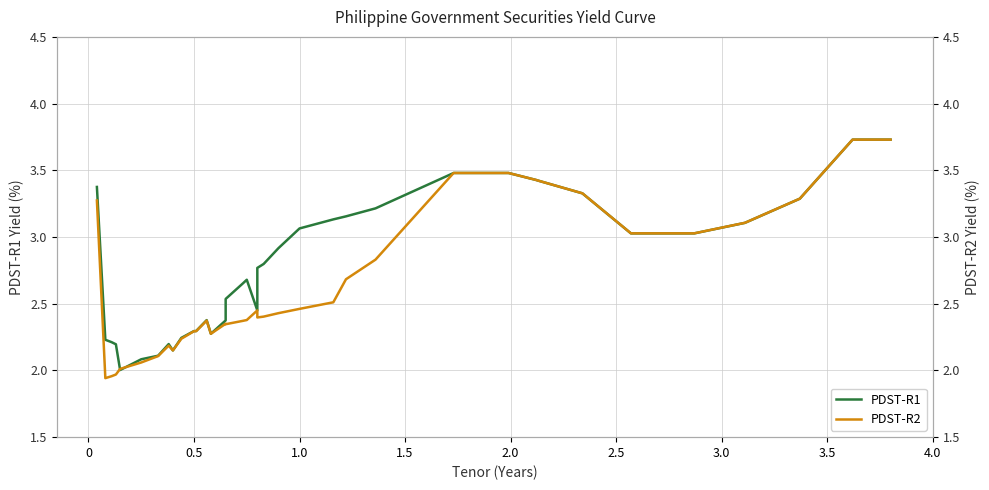

What is the label of the 3rd point from the left?

1.0